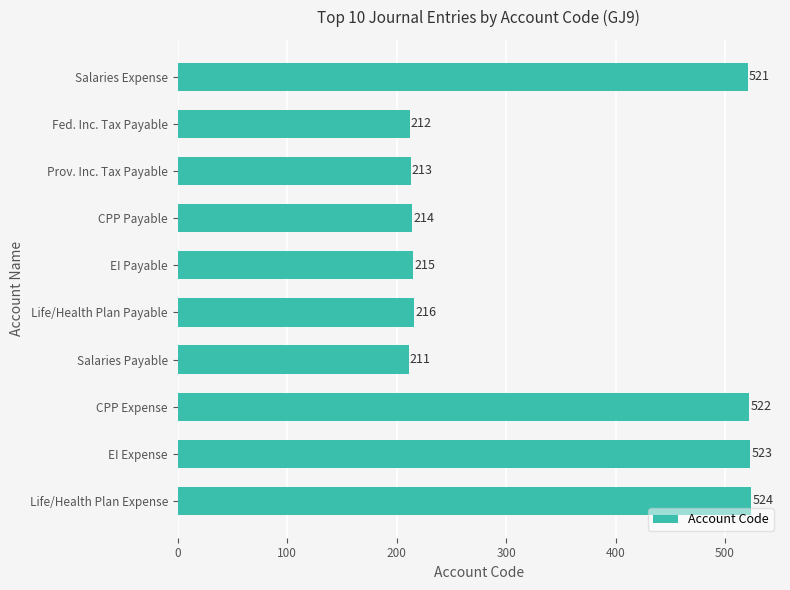

Are the bars grouped side by side (vs. stacked)?

No